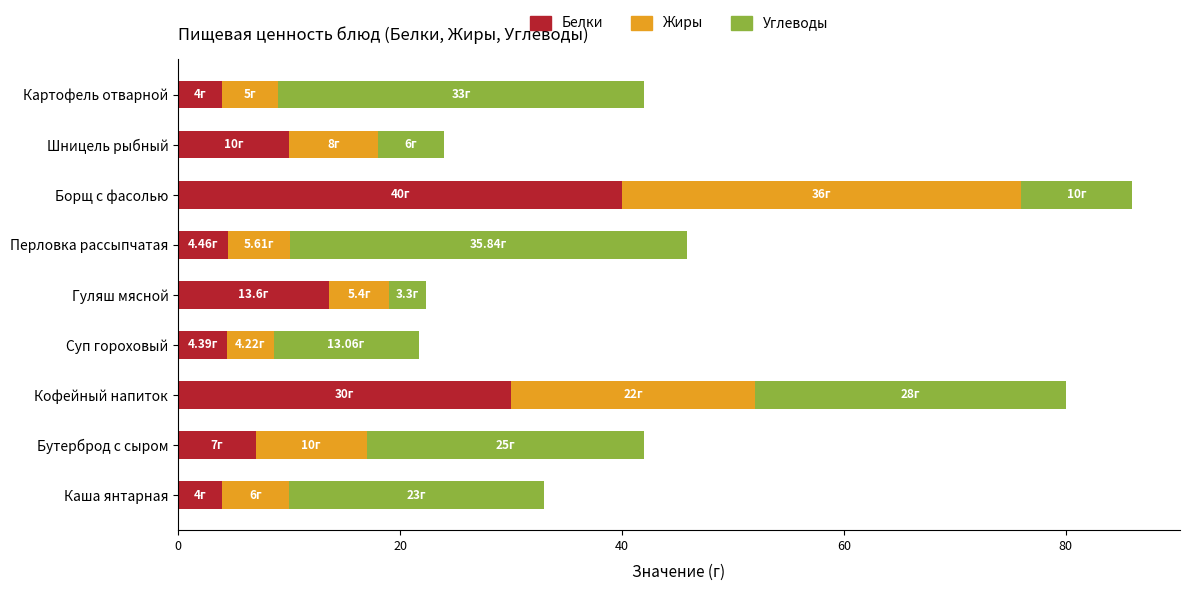

What is the total value across all series at Бутерброд с сыром?

42.0